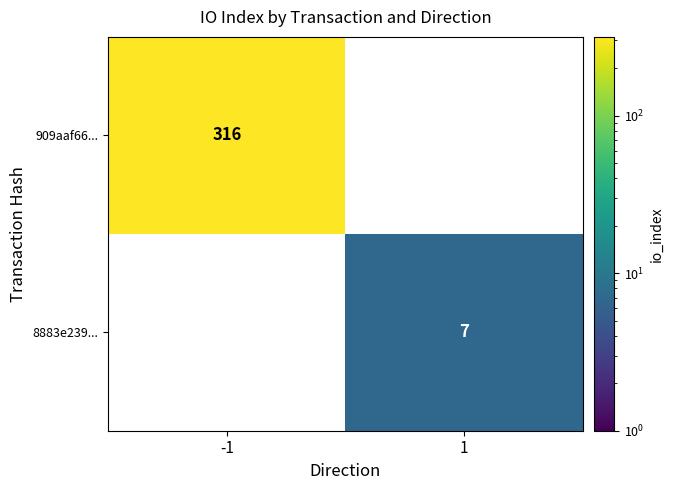

The value of 909aaf66... at 1 is 0. True or false?

True